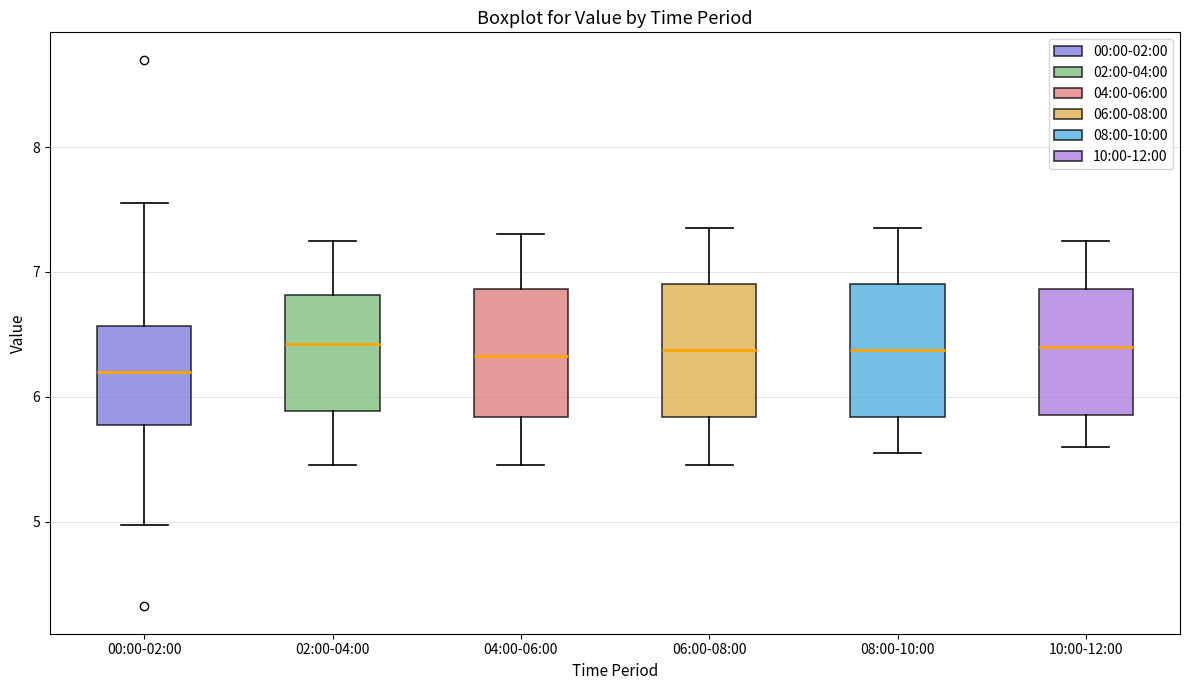

Where does the median line of the box for 00:00-02:00 sit on the y-axis? The values are not printed on the chart, so give them approximately, as read against the axis.

6.2